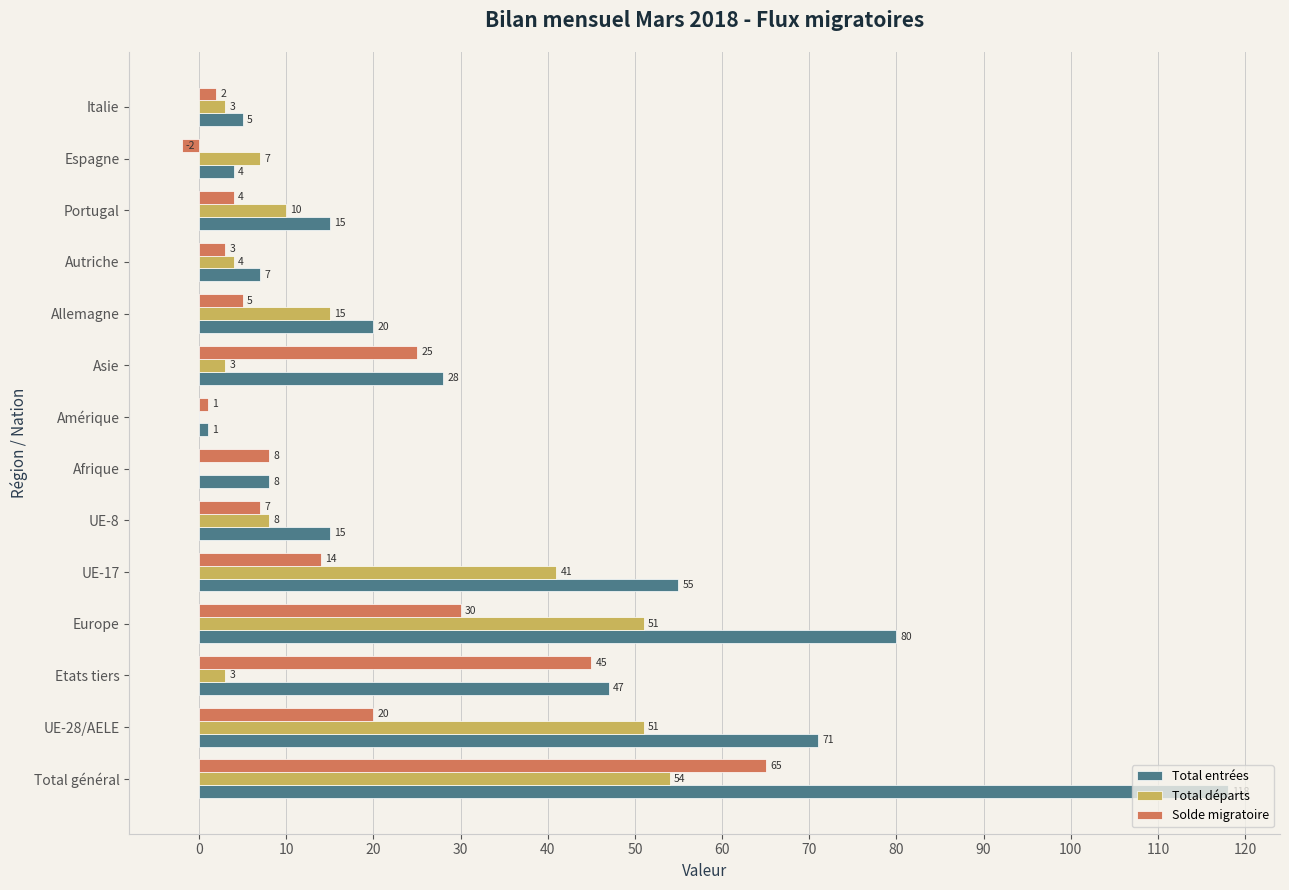

Read the Total entrées value at Italie, to the nearest 5.

5